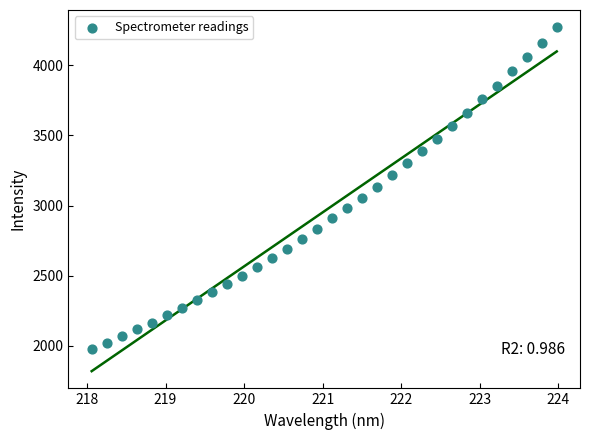

What is the range of X values (max minus min)?

5.9